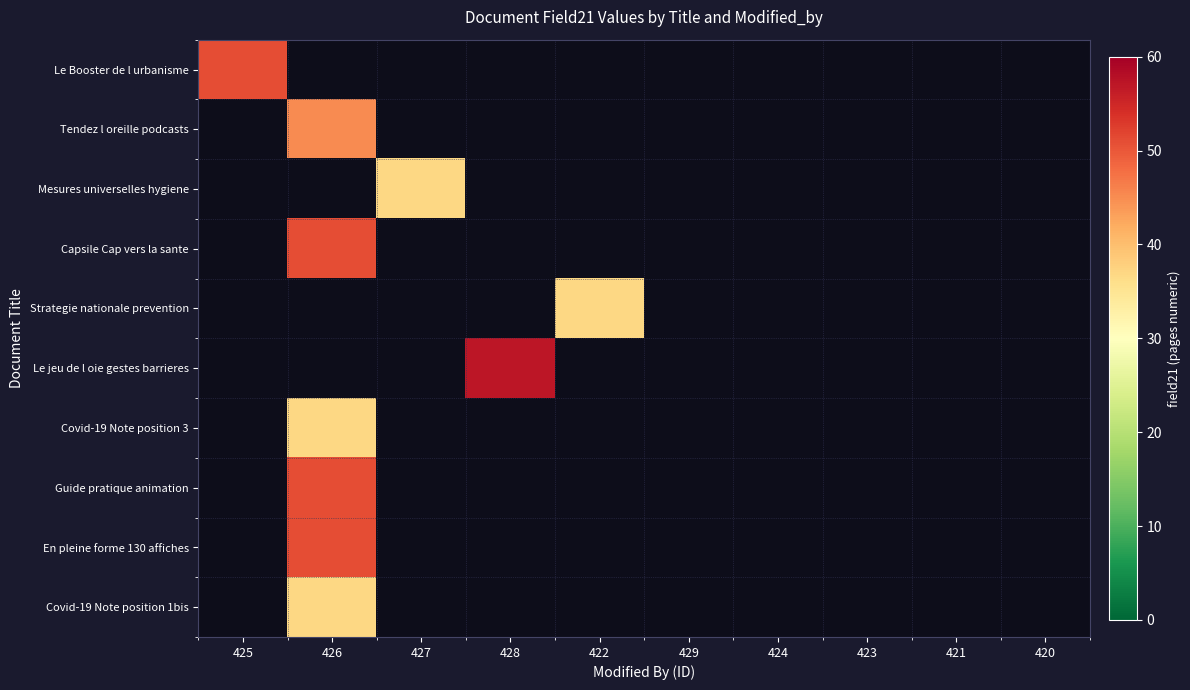

Which series has the widest spread of values?

Le Booster de l urbanisme